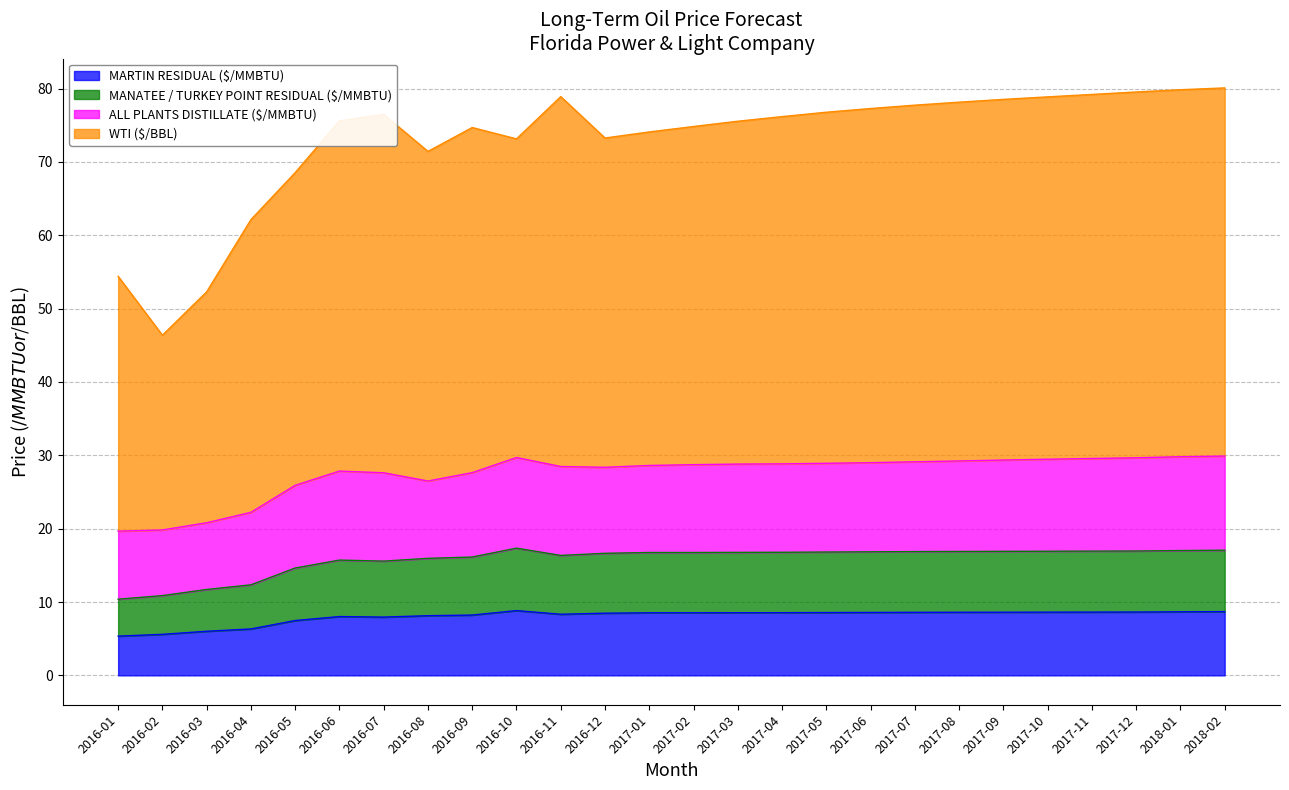

What is the label of the 3rd point from the left?

2016-03